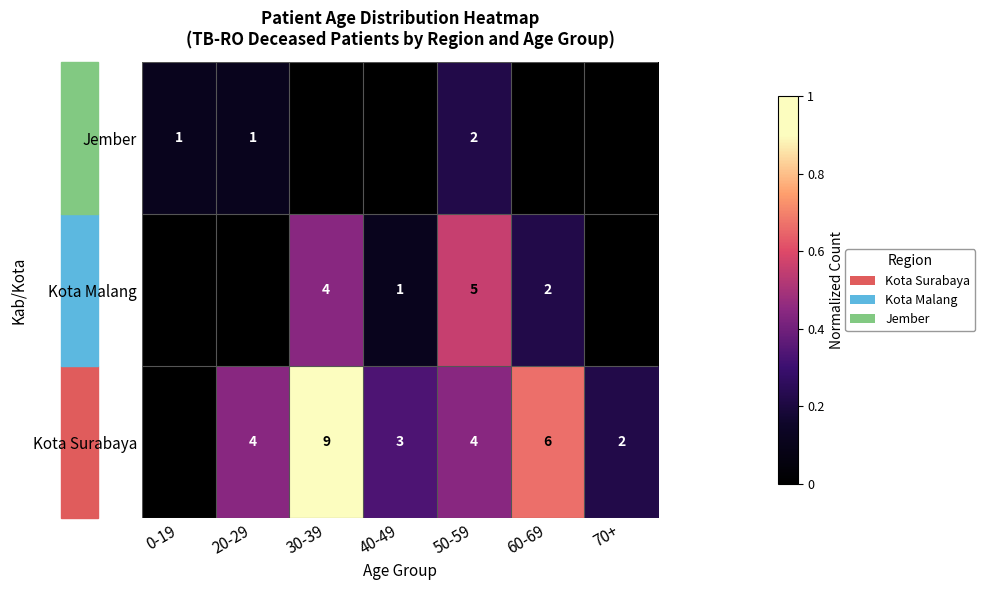

The Jember series shows 1 at 20-29. True or false?

True